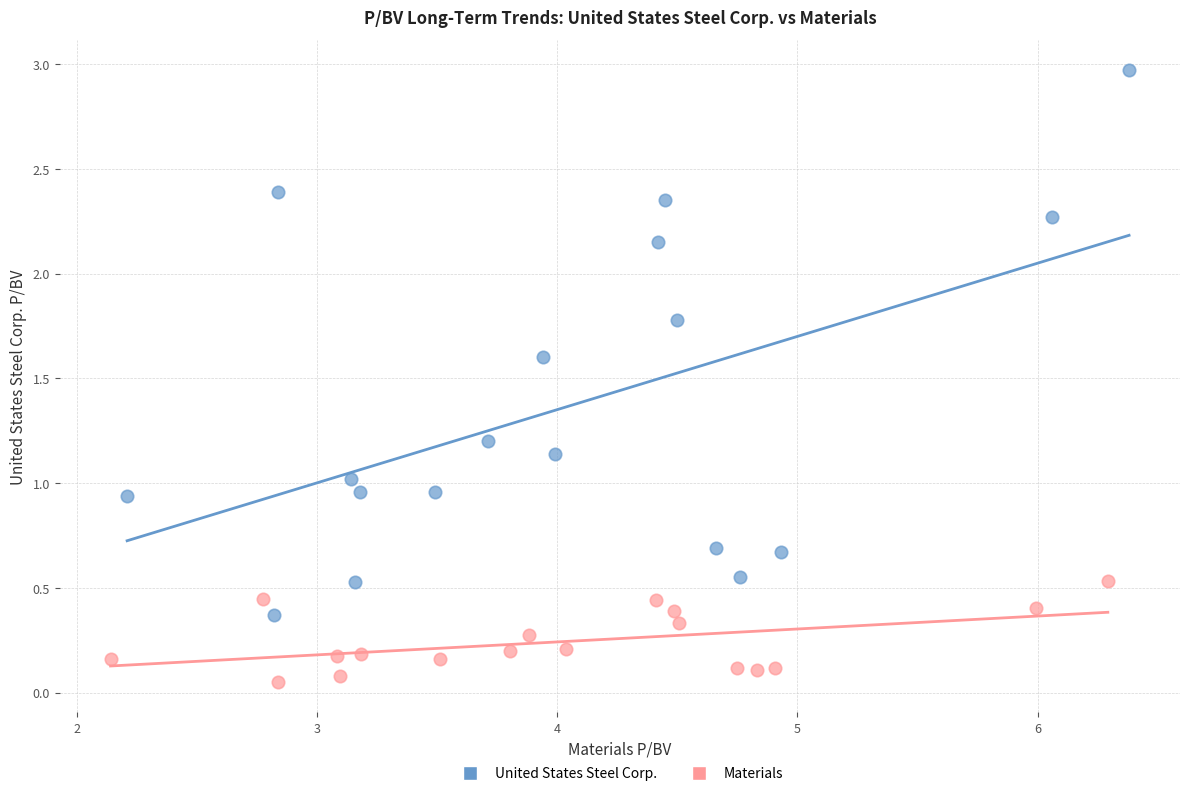

Which series has the widest spread of Y values?

United States Steel Corp.